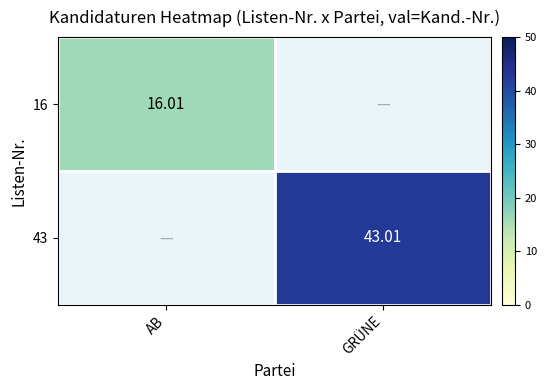

What is the sum of the 16 values at GRÜNE and AB?

16.0